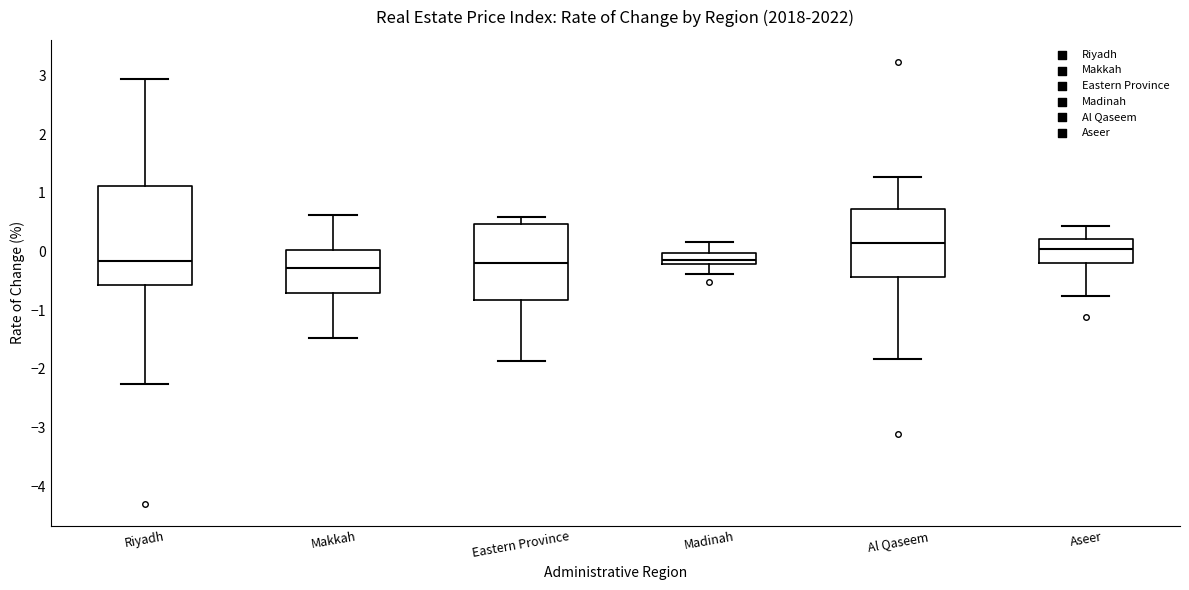

Reading left to right, read every box against the y-axis: the position of its median line, the range the box covers, and the ends of its whiskers. The values are not printed on the chart, so give them approximately, as read against the axis.

Riyadh: median -0.2, box -0.6 to 1.1, whiskers -2.3 to 2.9
Makkah: median -0.3, box -0.7 to 0.0, whiskers -1.5 to 0.6
Eastern Province: median -0.2, box -0.8 to 0.5, whiskers -1.9 to 0.6
Madinah: median -0.1, box -0.2 to 0.0, whiskers -0.4 to 0.2
Al Qaseem: median 0.1, box -0.4 to 0.7, whiskers -1.8 to 1.3
Aseer: median 0.1, box -0.2 to 0.2, whiskers -0.8 to 0.4